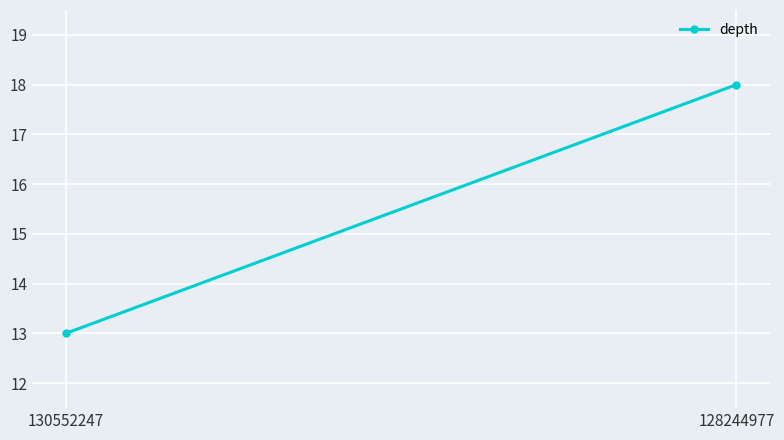

What is the ratio of the value at 130552247 to the value at 128244977?

0.7